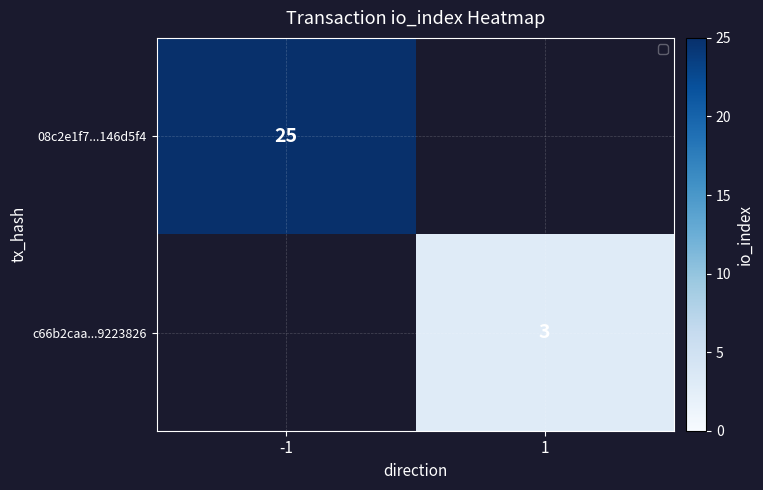

Is it true that 08c2e1f7...146d5f4 equals 25 at -1?

True